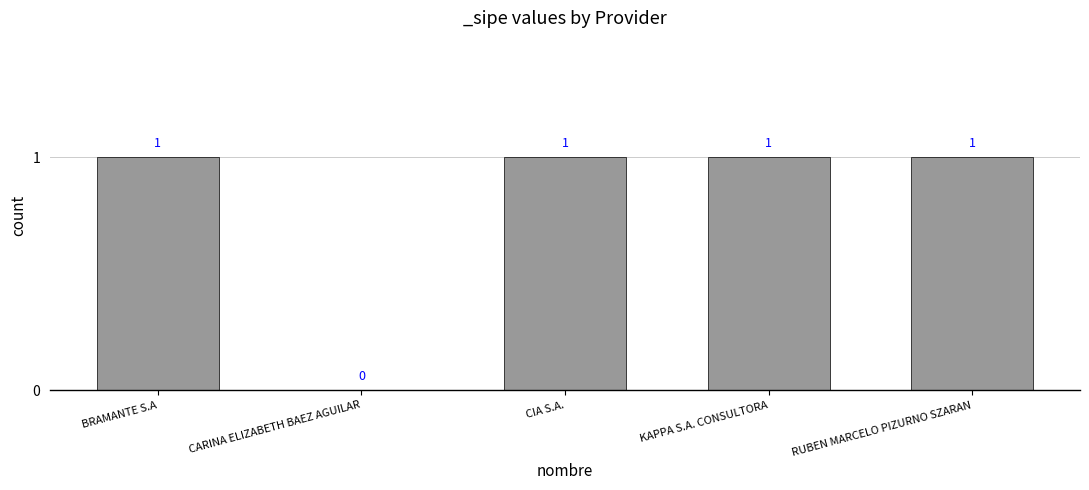

The chart shows a value of 1 at BRAMANTE S.A. True or false?

True